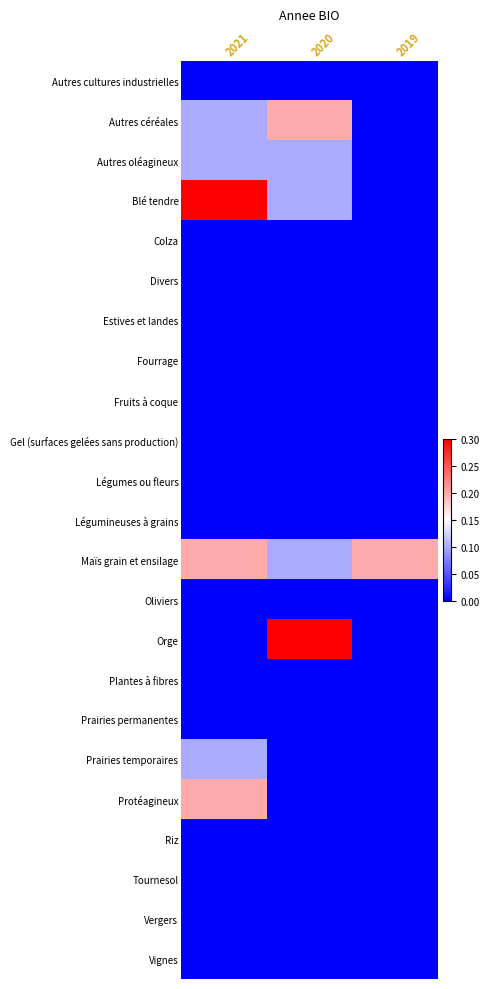

At which category does the chart reach its minimum across all series?

2021